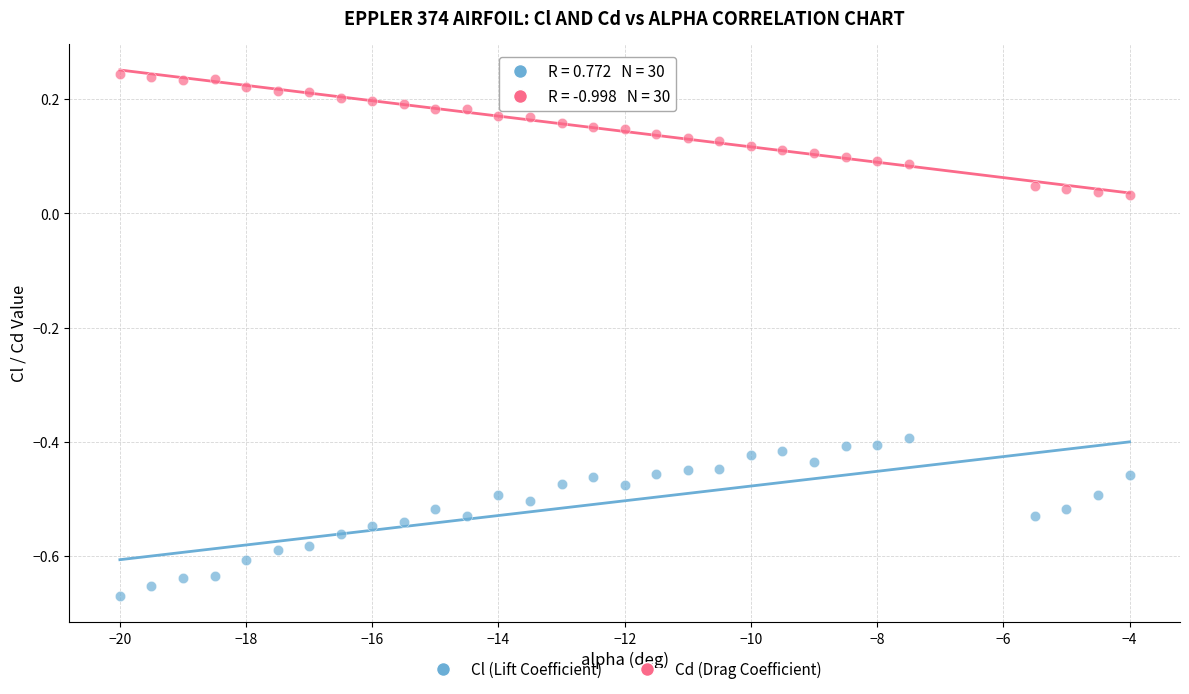

Across all data points, what is the range of Y values (max minus min)?

0.9